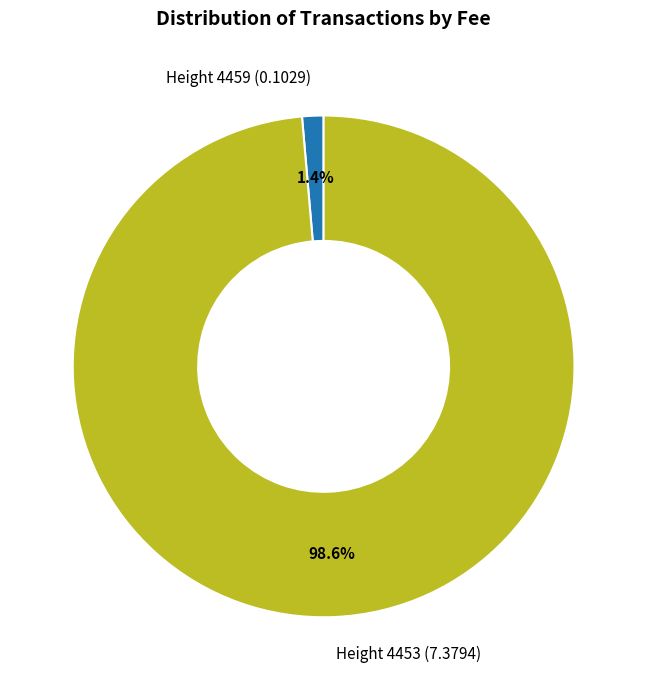

To the nearest percent, what portion does Height 4453 represent?

99%